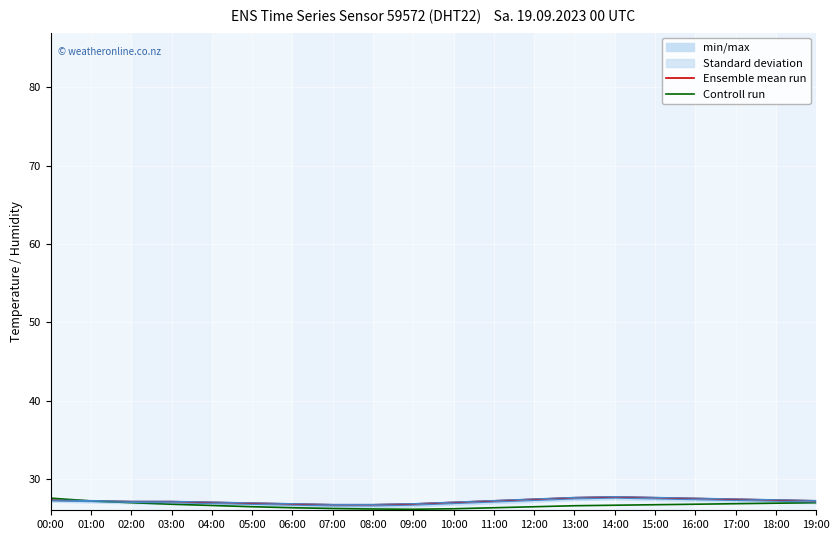

What is the value of the Controll run point at the 14th from the left?

26.6